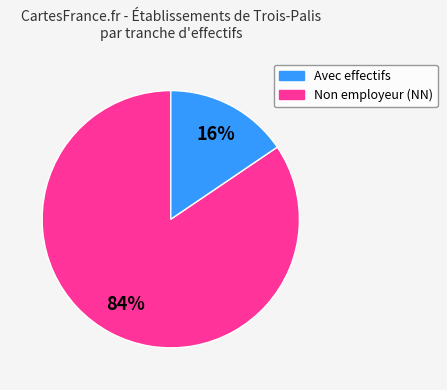

Count the number of slices in the pie.

2